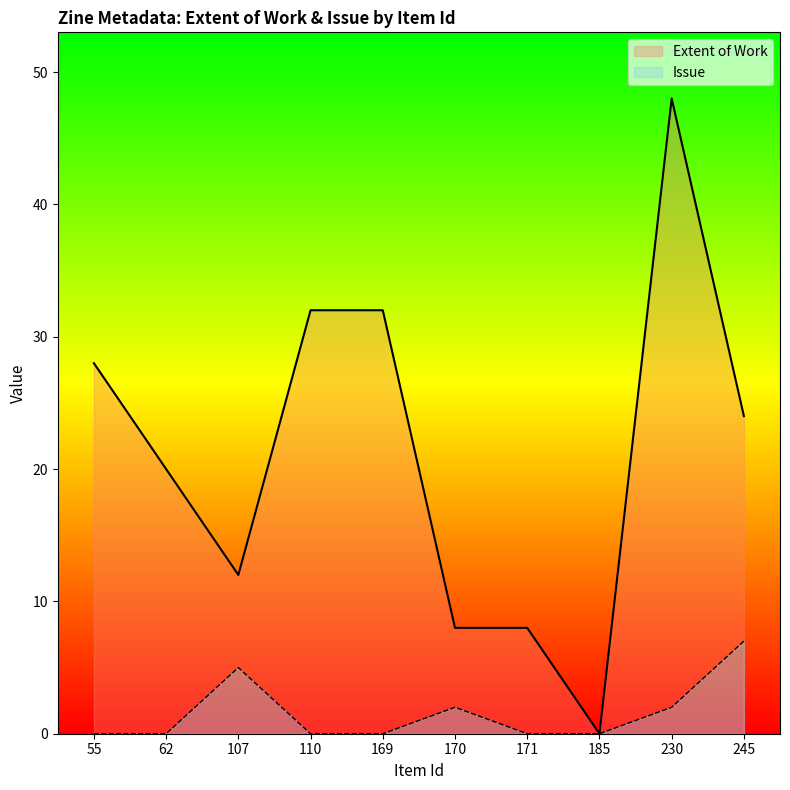

True or false: Extent of Work and Issue intersect in this chart.

False